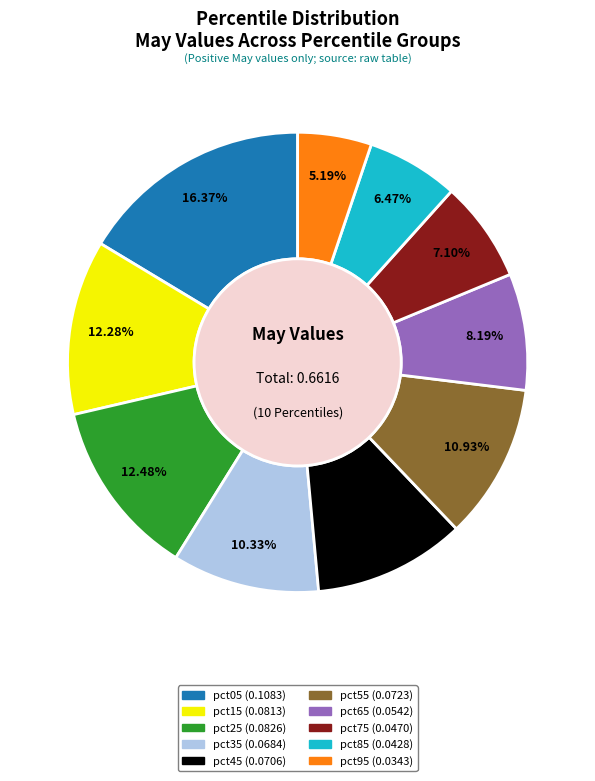

What percentage is the pct55 slice, to the nearest percent?

11%